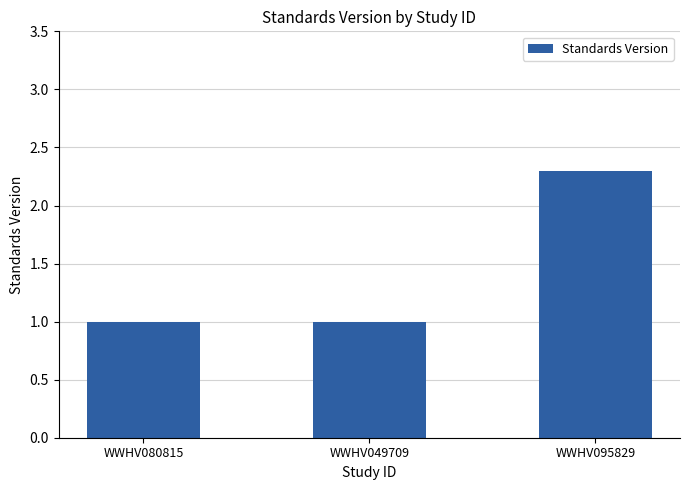

What is the label of the 2nd bar from the left?

WWHV049709